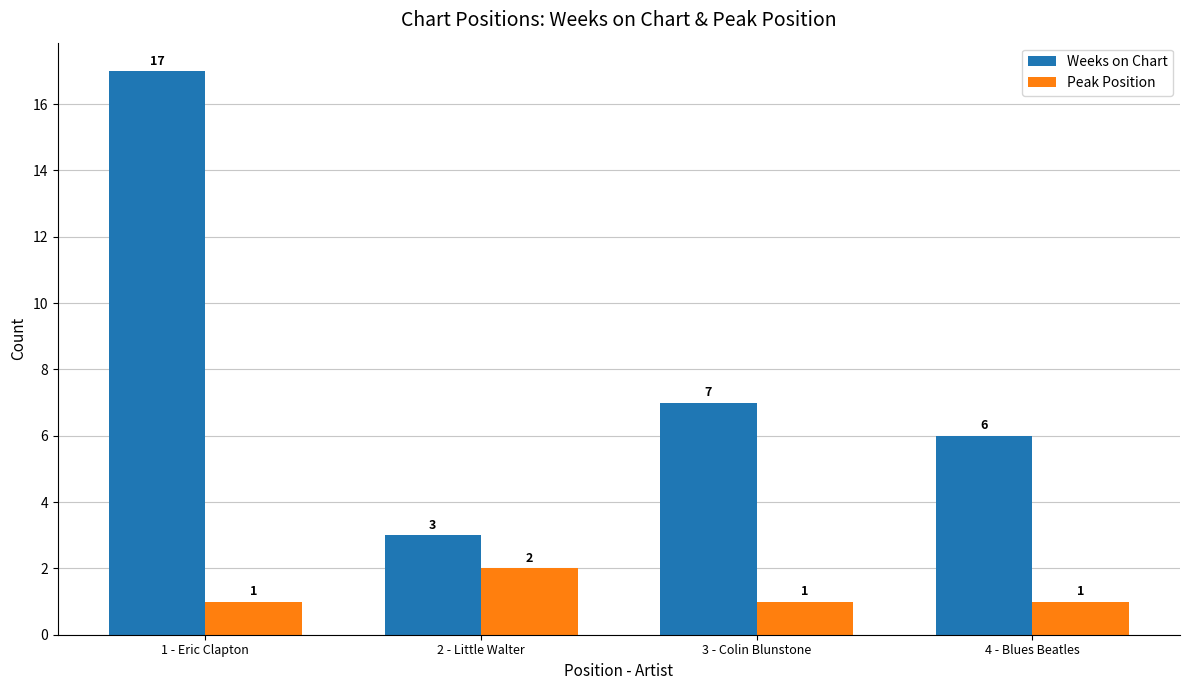

How many groups of bars are there?

4